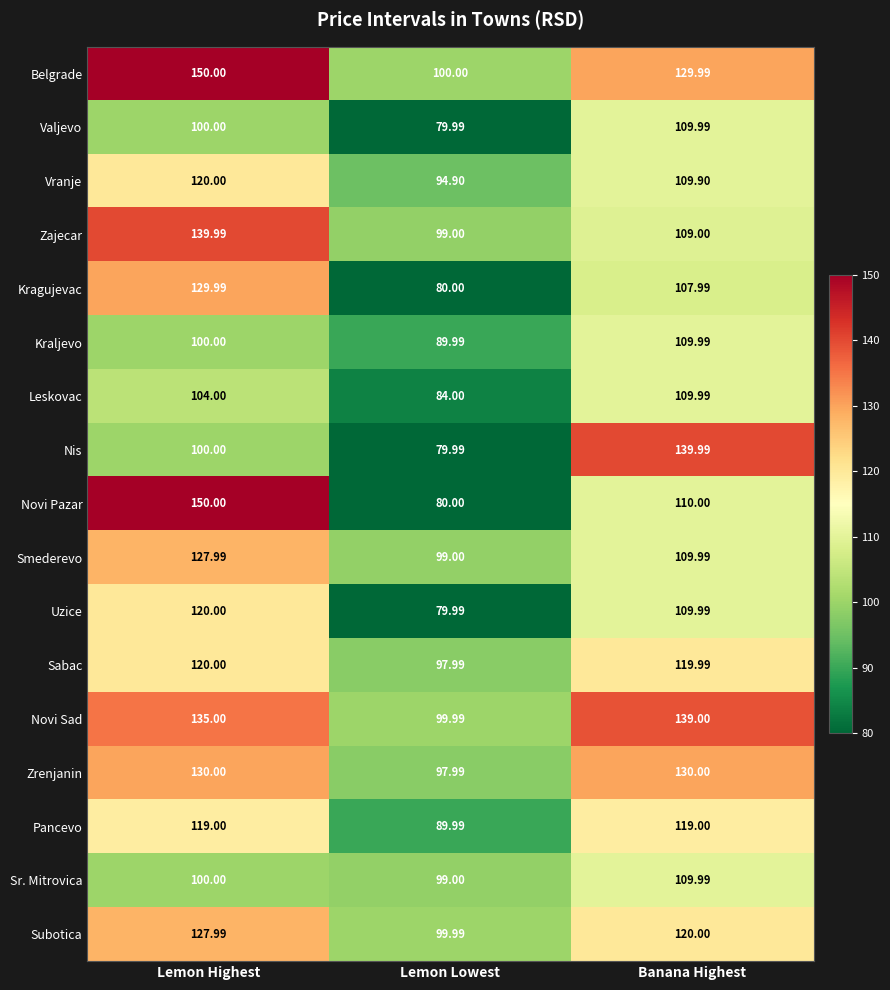

Rank the categories by Subotica value from lowest to highest.

Lemon Lowest, Banana Highest, Lemon Highest